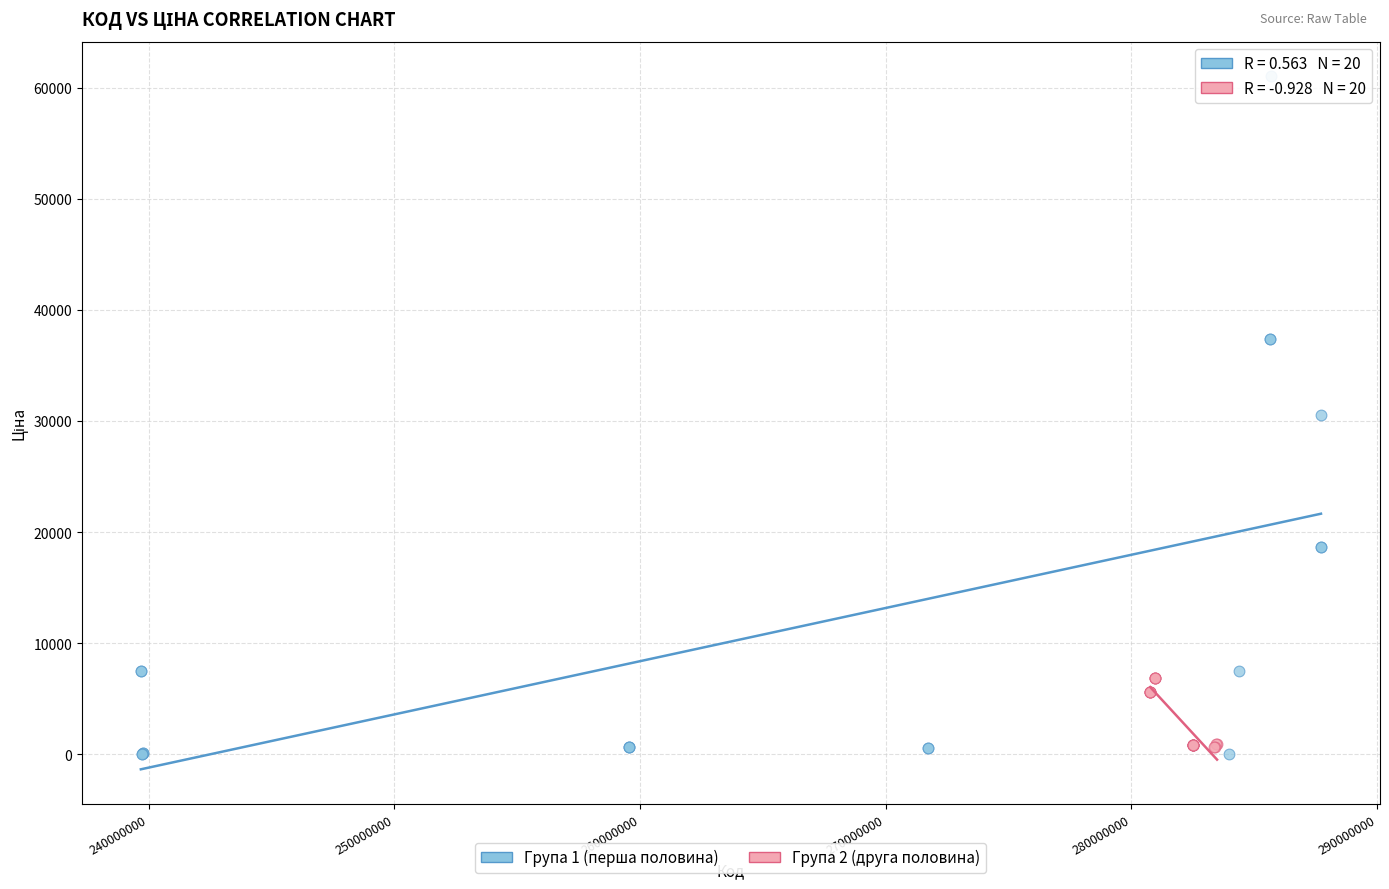

Which series reaches the maximum Y coordinate?

Група 1 (перша половина)